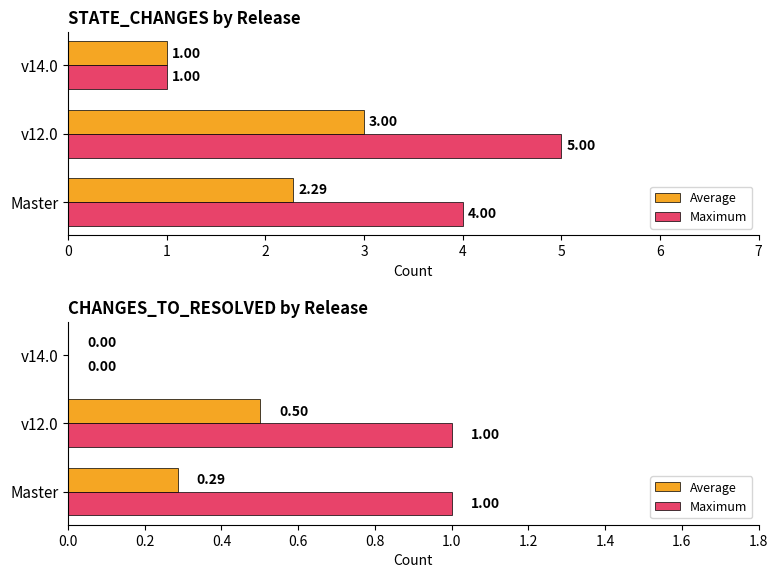

Between Master and v12.0, which series saw the biggest shift?

Average